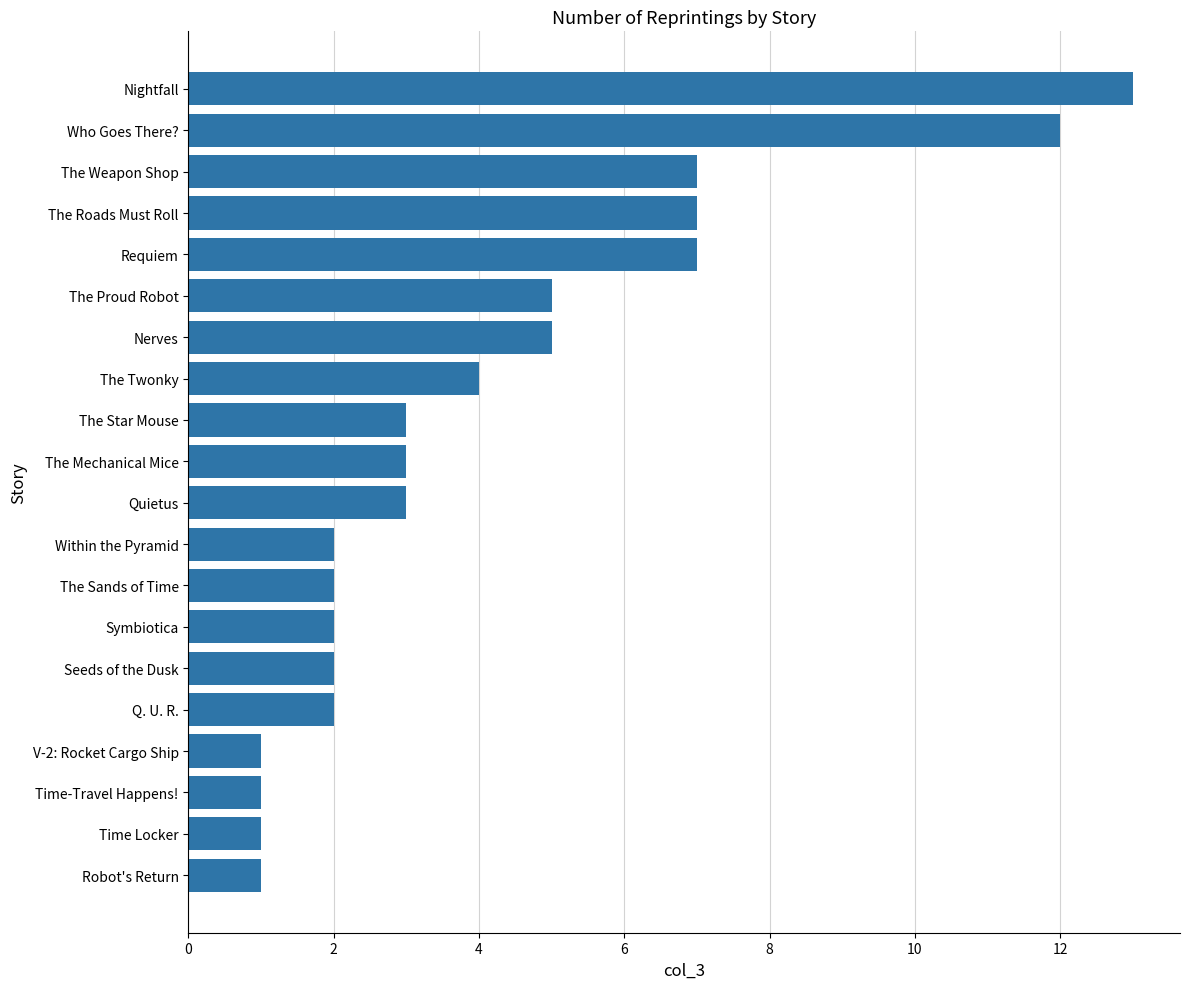

What is the change in value from Requiem to Time Locker?

-6